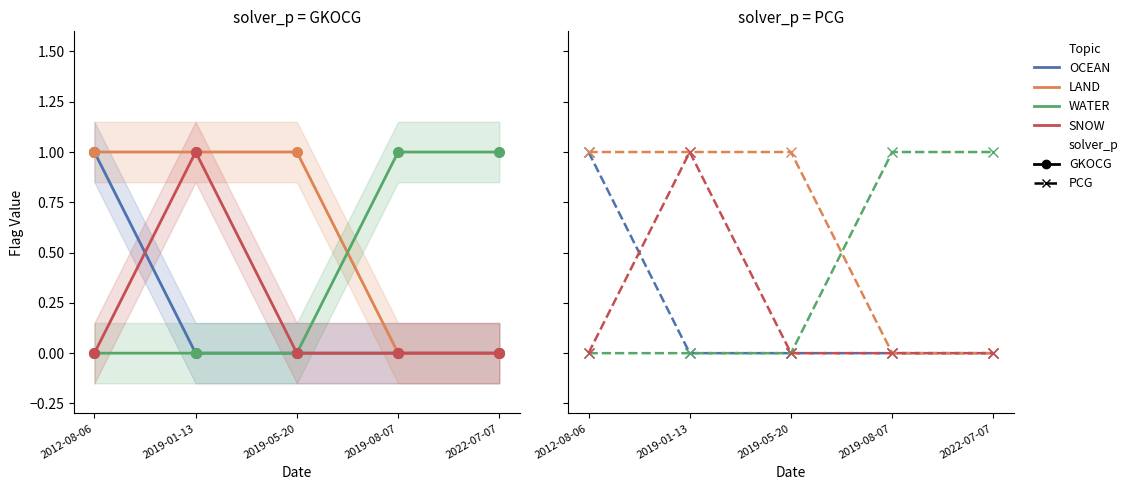

True or false: LAND has more than 1 points higher than both neighbors.

False